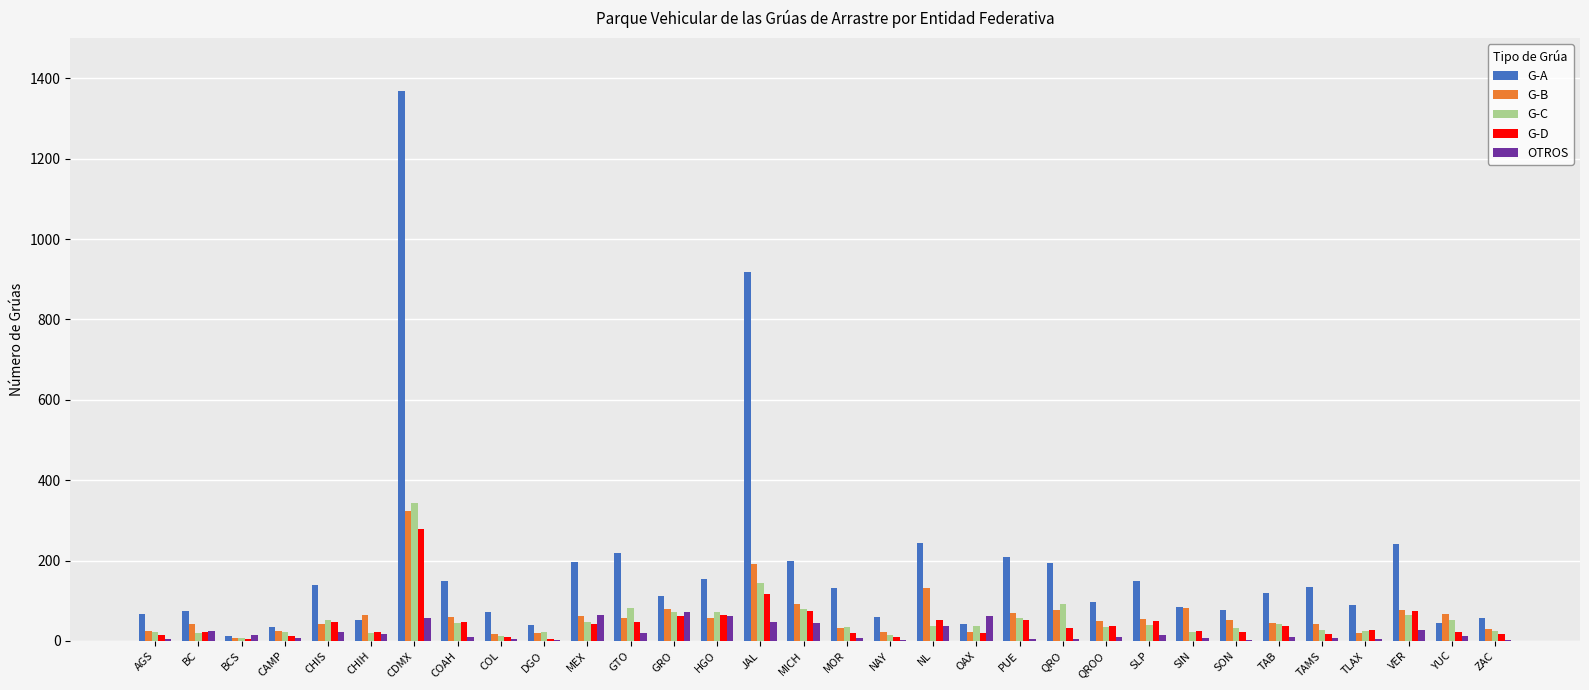

How many categories are shown in the chart?

32